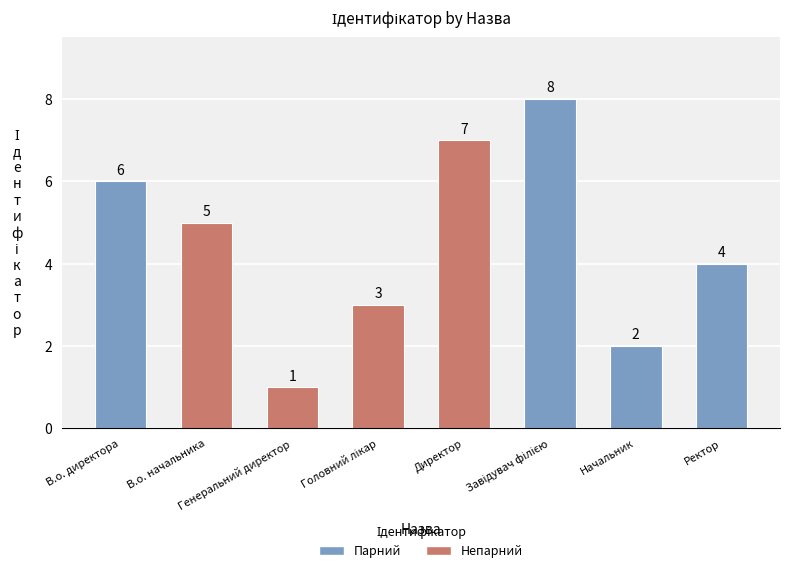

Does the chart contain stacked bars?

No